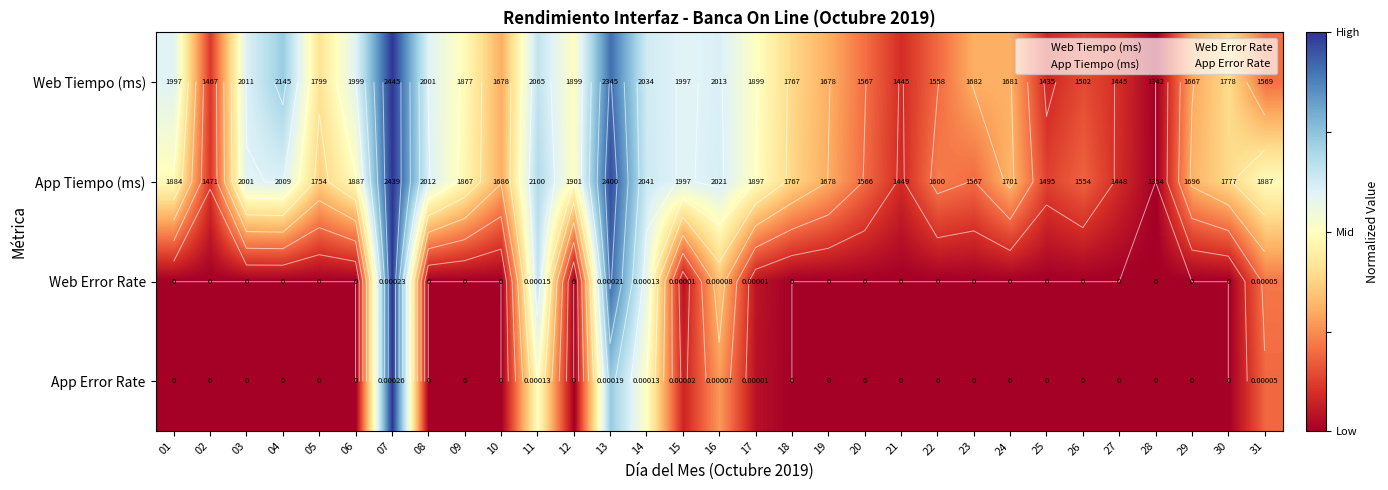

How many data points does each series have?

31